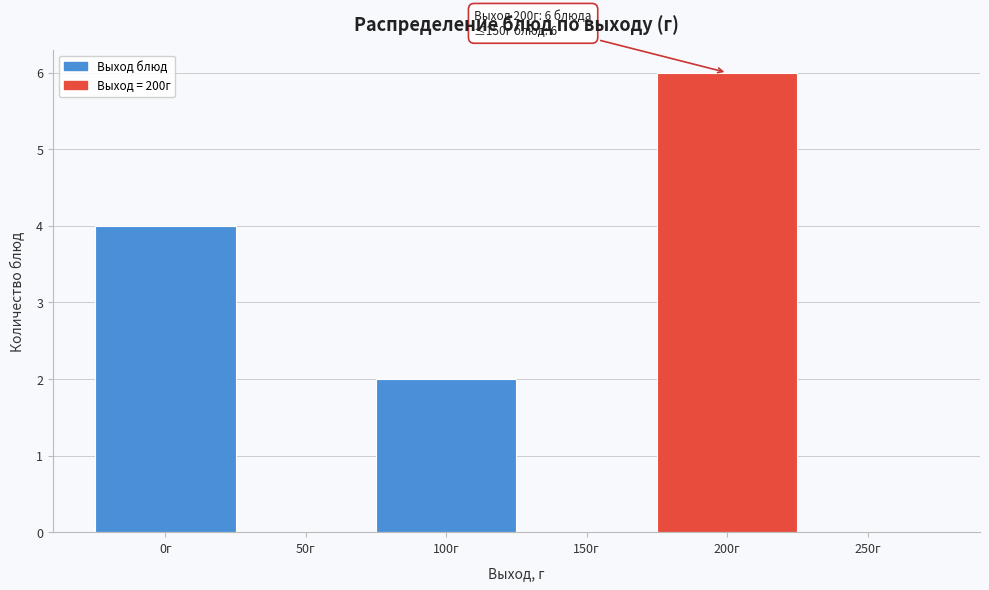

Reading left to right, list all the values displayed in this chart.

0г=4	50г=0	100г=2	150г=0	200г=6	250г=0